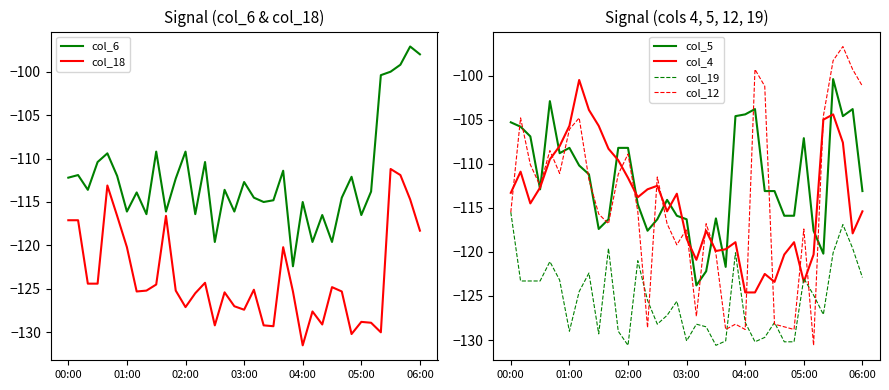

Where do col_6 and col_19 first cross each other?

22 and 23